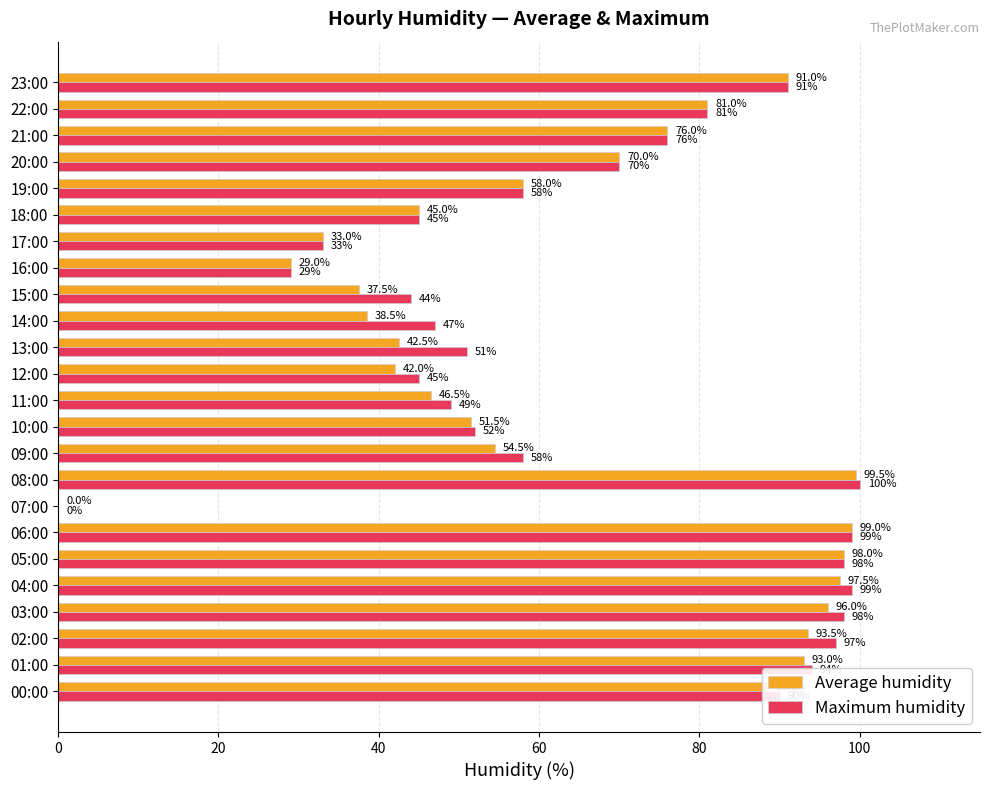

How many data points does each series have?

24